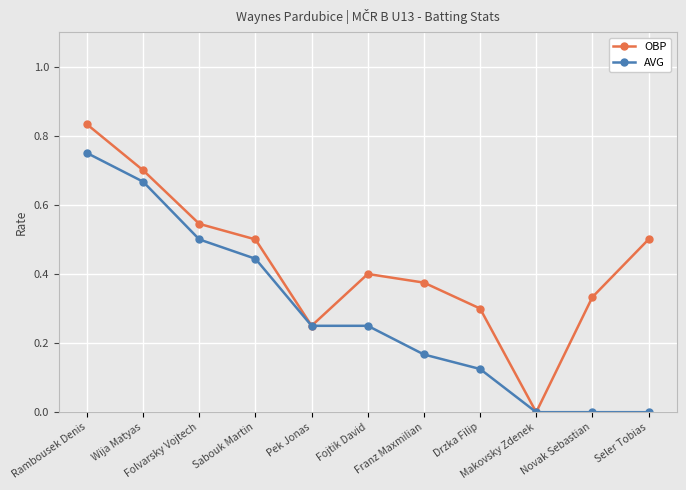

Which series has the largest total across all categories?

OBP